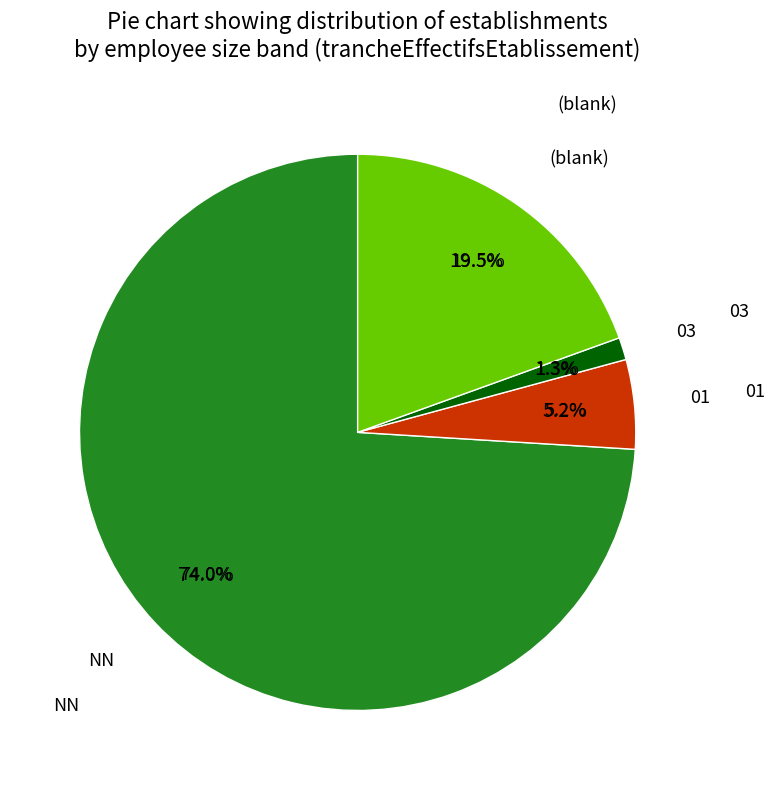

What percentage is the 01 slice, to the nearest percent?

5%